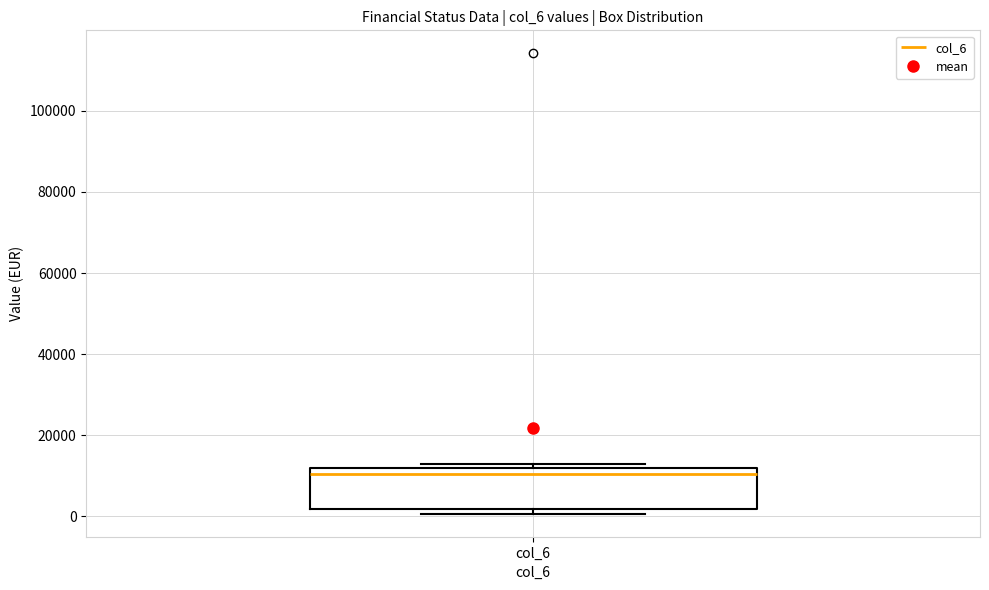

Where is the upper edge of the box for col_6 on the y-axis? The values are not printed on the chart, so give them approximately, as read against the axis.

12000